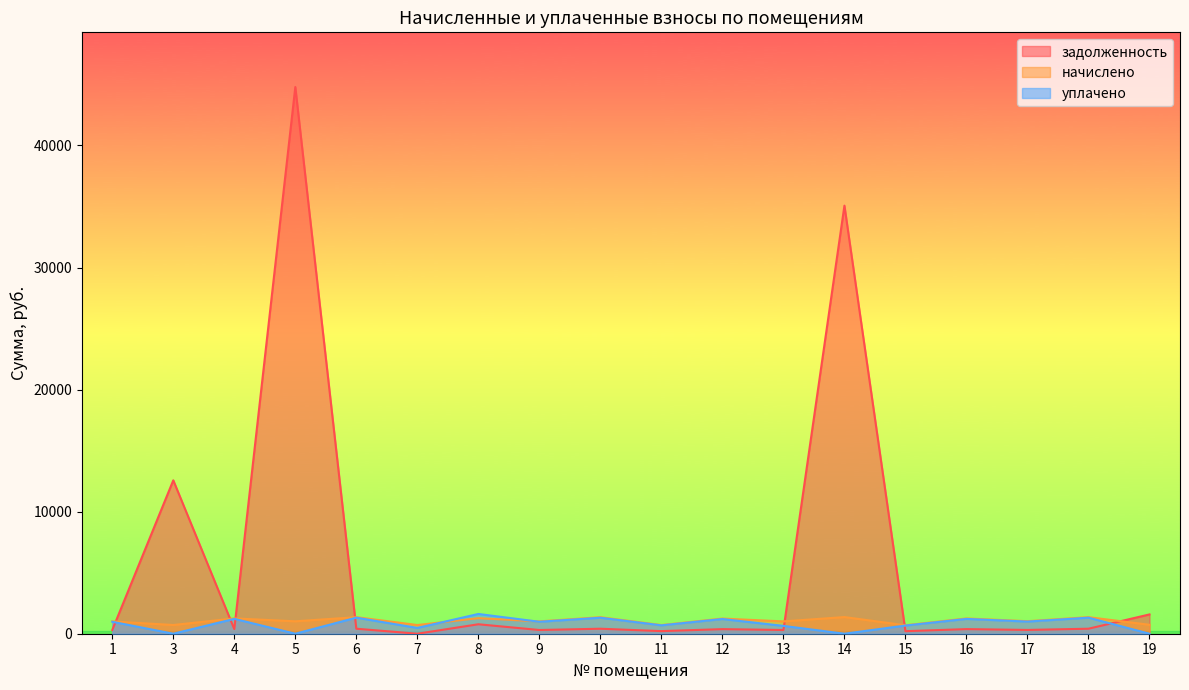

What is the value of the задолженность point at the 3rd from the left?

379.6